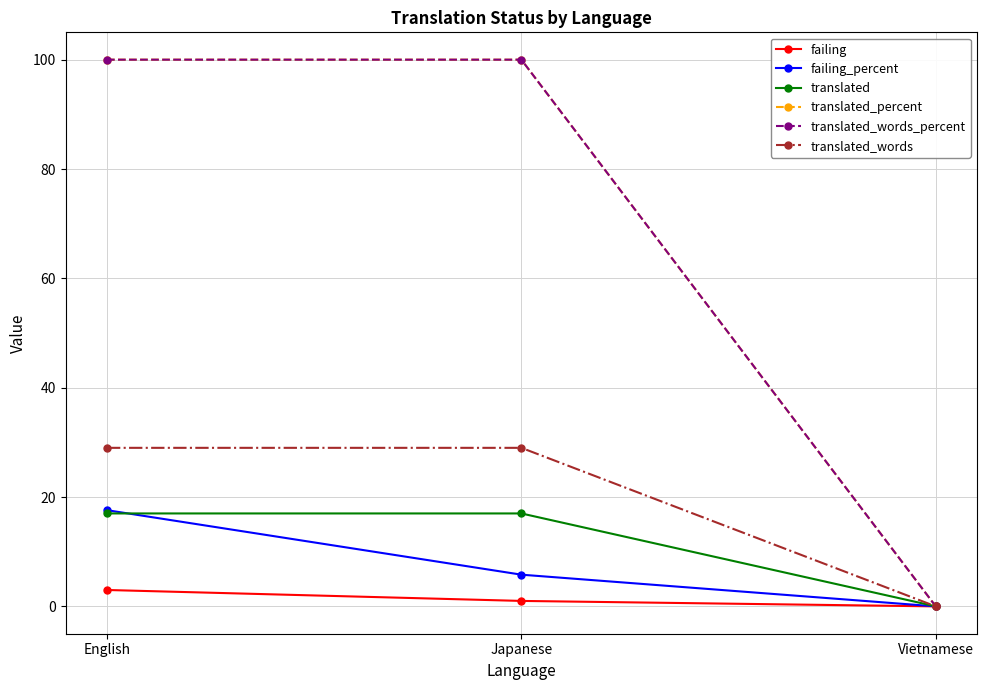

Reading right to left, extract all data points from this chart.

failing: Vietnamese=0.0	Japanese=1.0	English=3.0
failing_percent: Vietnamese=0.0	Japanese=5.8	English=17.6
translated: Vietnamese=0.0	Japanese=17.0	English=17.0
translated_percent: Vietnamese=0.0	Japanese=100.0	English=100.0
translated_words_percent: Vietnamese=0.0	Japanese=100.0	English=100.0
translated_words: Vietnamese=0.0	Japanese=29.0	English=29.0